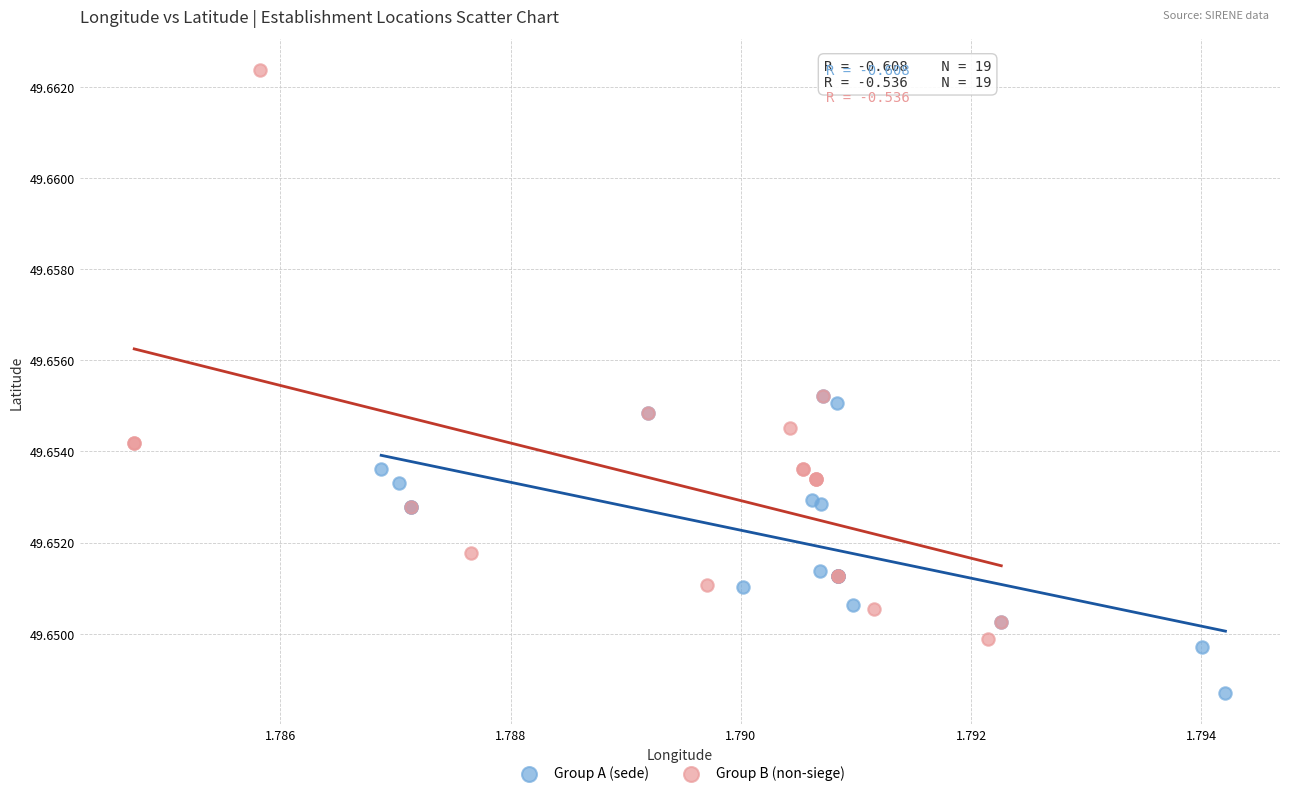

What are all the series names shown in the legend?

Group A (sede), Group B (non-siege)